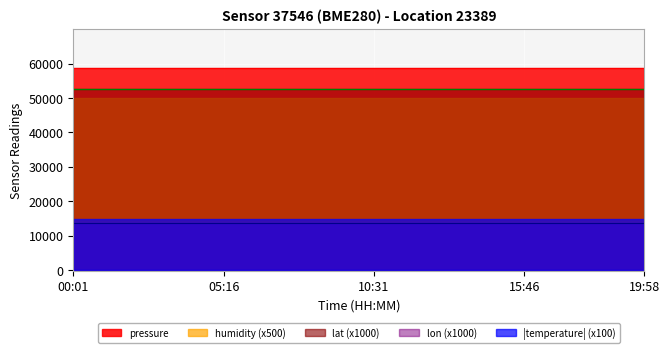

True or false: temperature and pressure intersect in this chart.

False